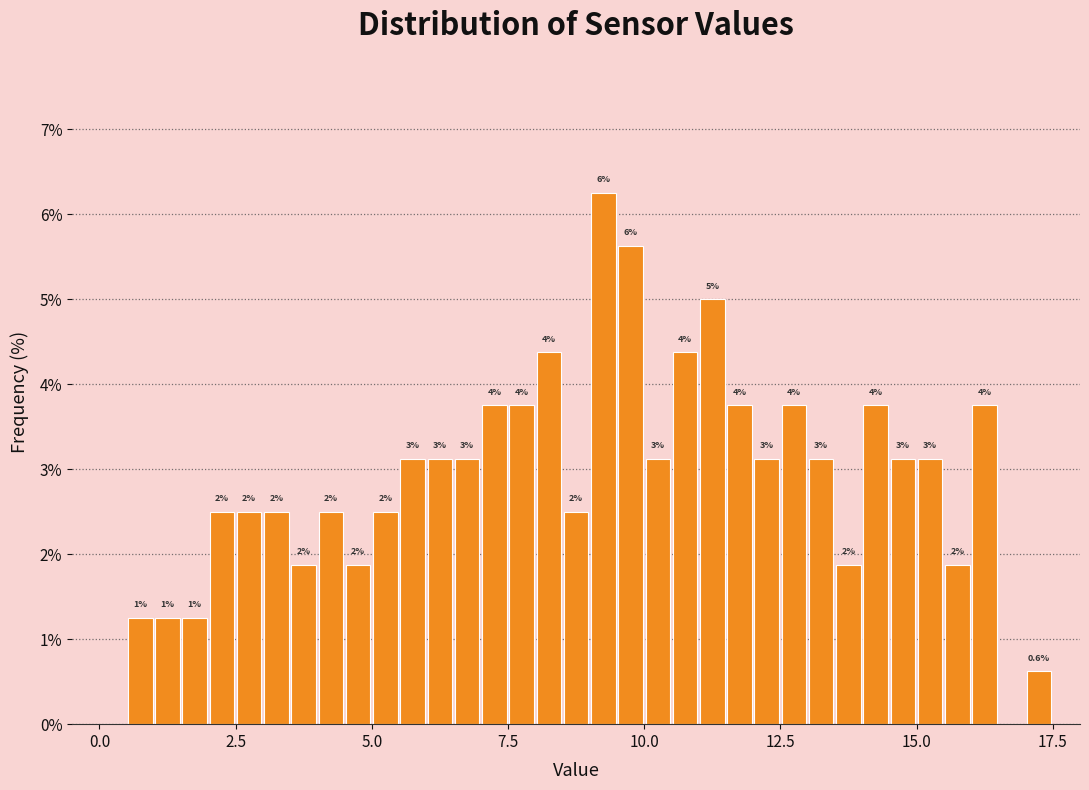

Around what value on the x-axis is the tallest bar? Give the approximate position of its centre, as read against the axis.

9.5